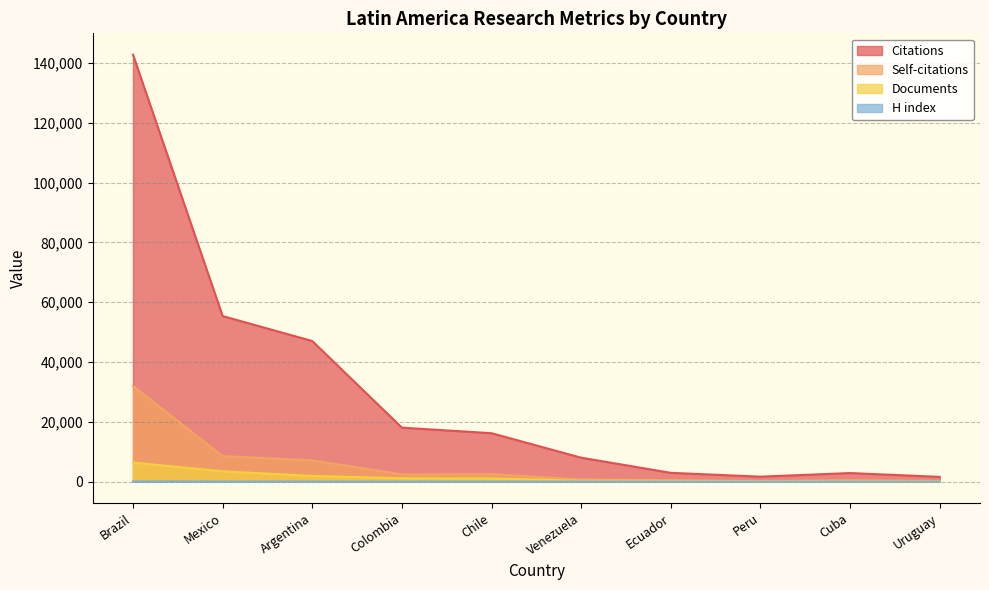

At Venezuela, list the series in order from largest to smallest.

Citations, Self-citations, Documents, H index